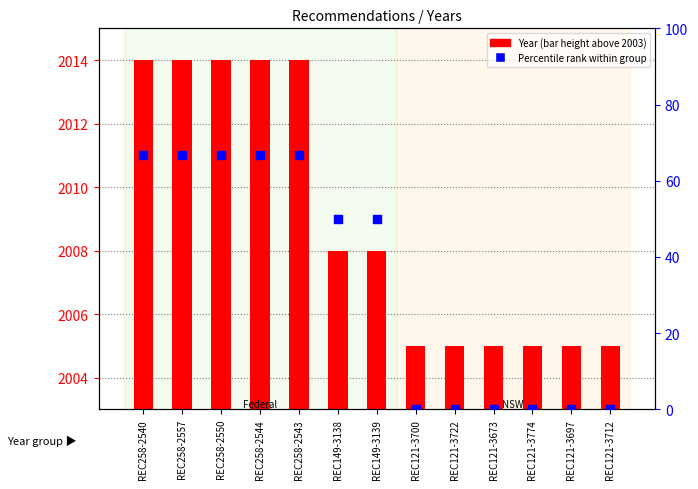

At which category is the sum across all series the highest?

REC258-2540